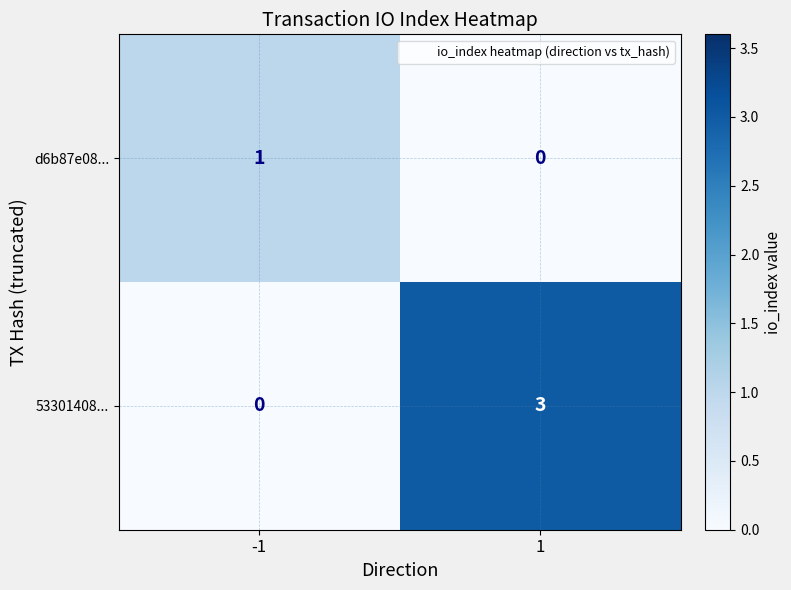

What is the difference between the highest and lowest values at 1?

3